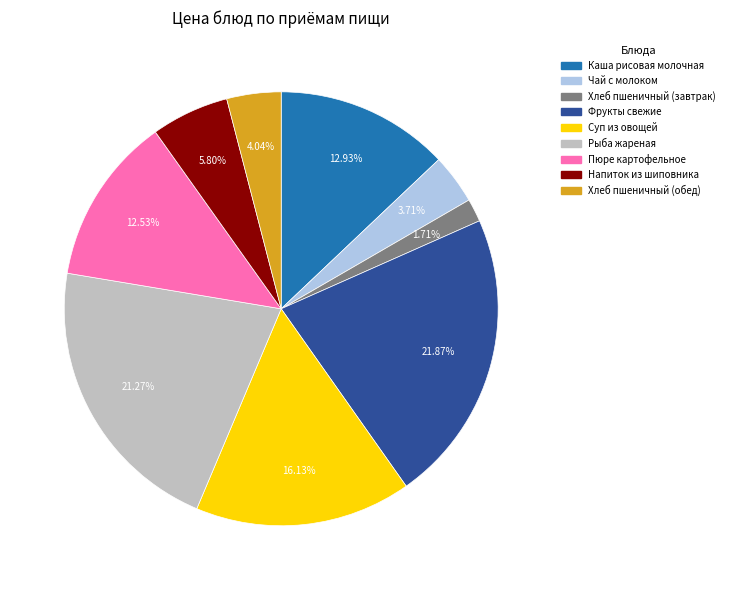

Is the sum of Чай с молоком and Хлеб пшеничный (обед) greater than half?

No